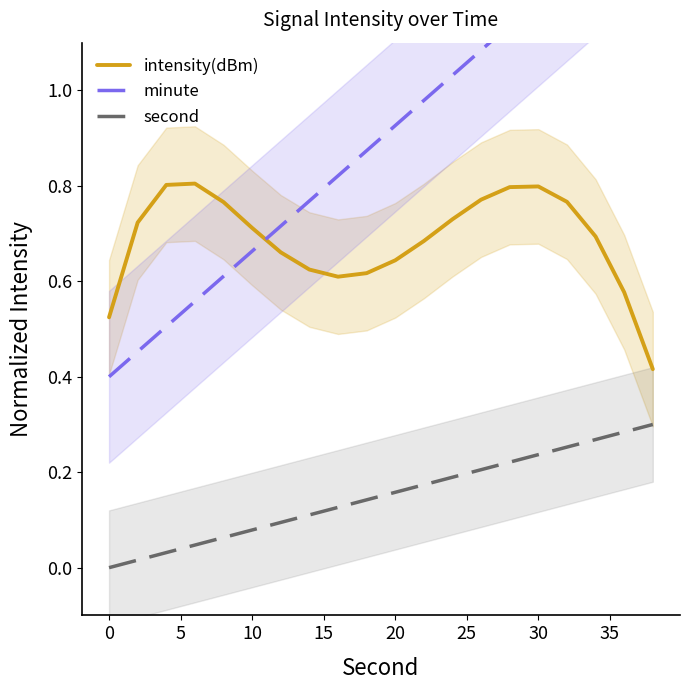

True or false: intensity(dBm) and second cross at least once.

False